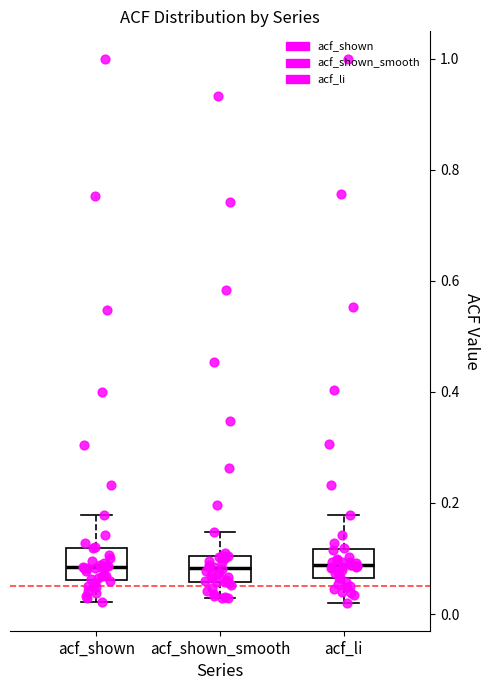

Where does the median line of the box for acf_li sit on the y-axis? The values are not printed on the chart, so give them approximately, as read against the axis.

0.08